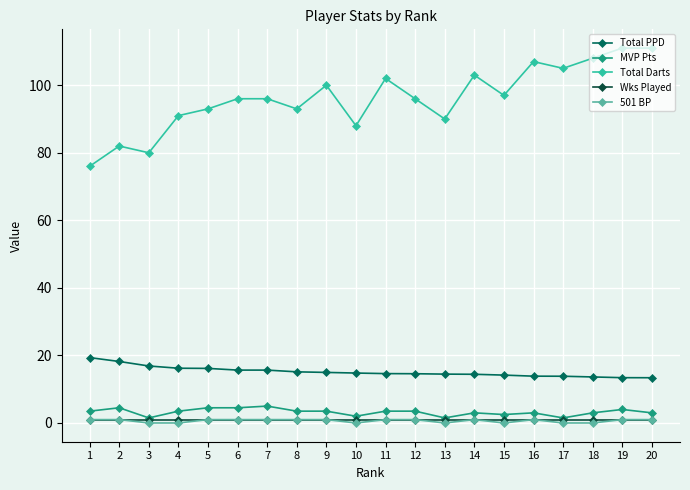

True or false: 501 BP and Total PPD cross at least once.

False